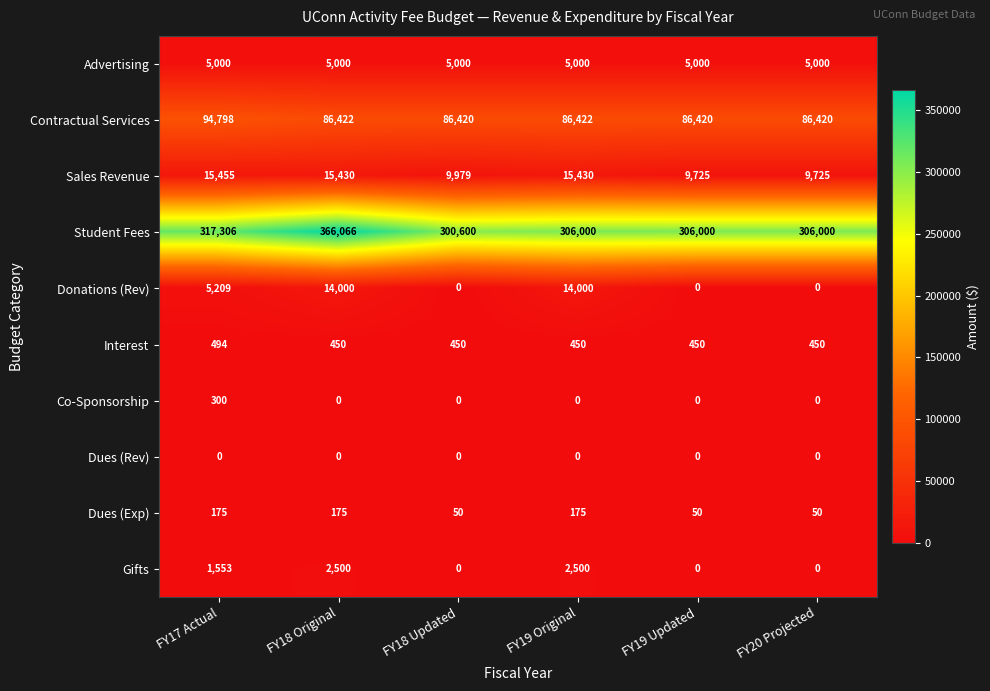

What is the difference between the second highest and second lowest values in the Donations (Rev) series?

14000